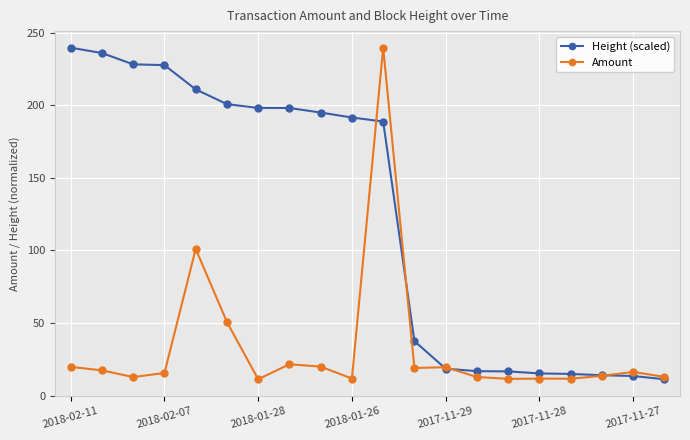

At how many categories does at least one series exceed 25?

12